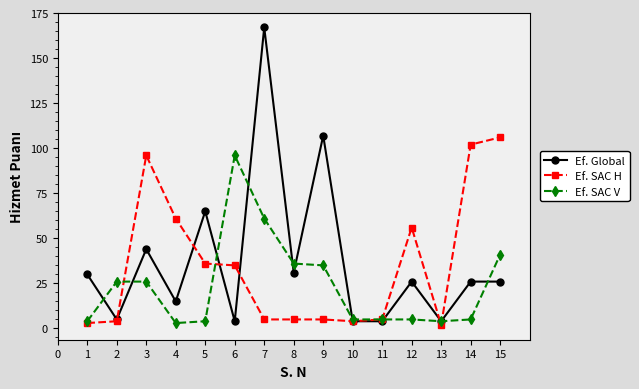

Rank the series by their maximum value, from highest to lowest.

Ef. Global, Ef. SAC H, Ef. SAC V